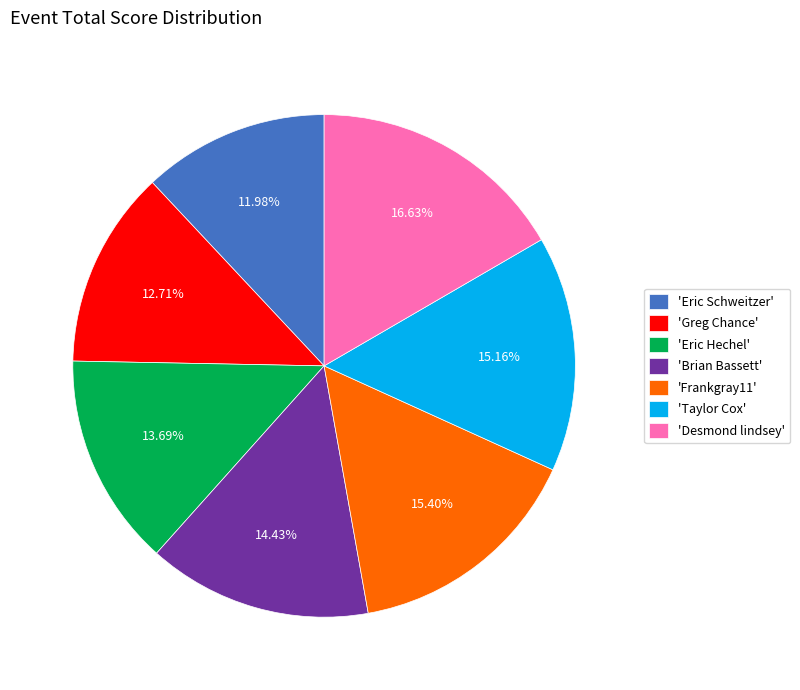

Between 'Taylor Cox' and 'Desmond lindsey', which is larger?

'Desmond lindsey'